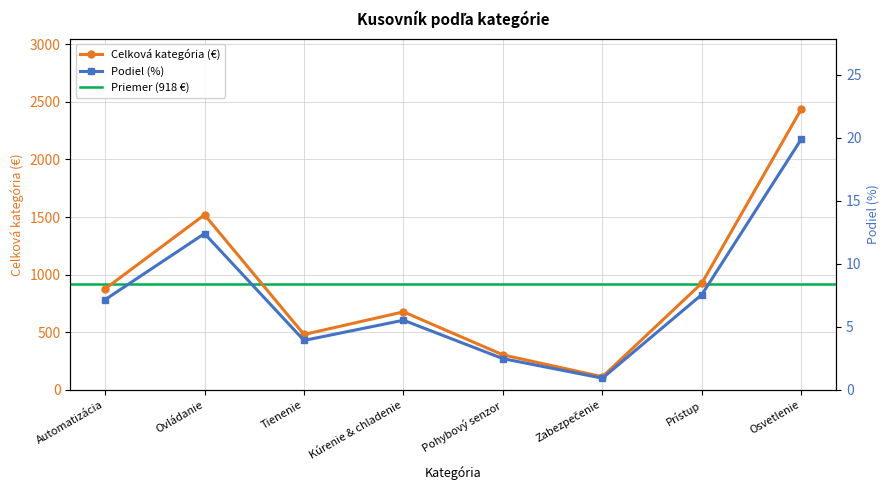

In Celková kategória, how many points are higher than both neighbors (excluding endpoints)?

2